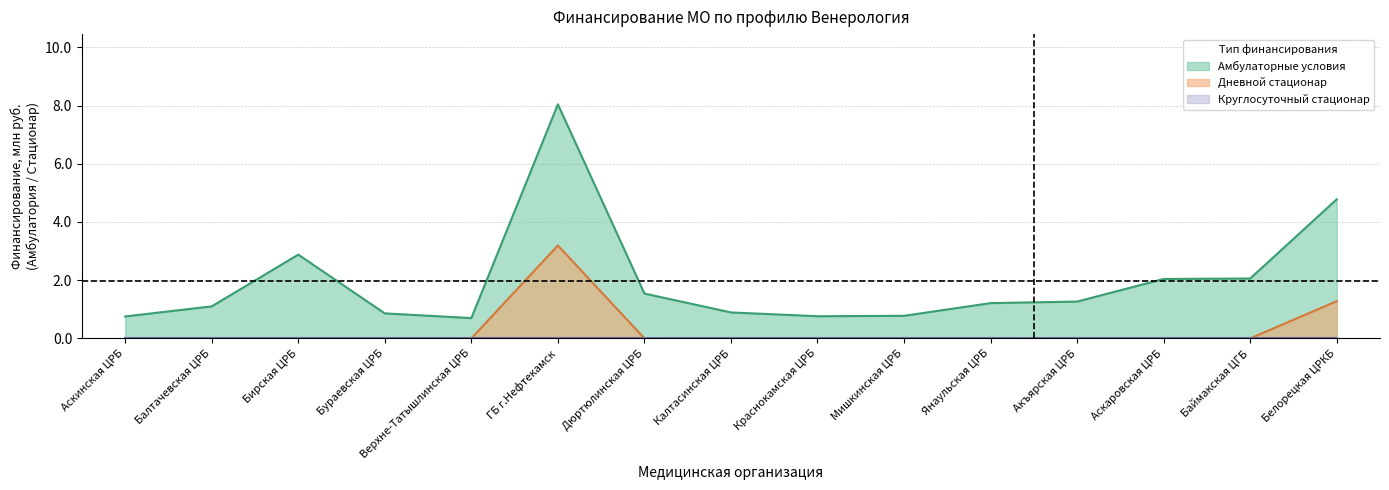

True or false: Дневной стационар and Амбулаторные условия (Всего) cross at least once.

False